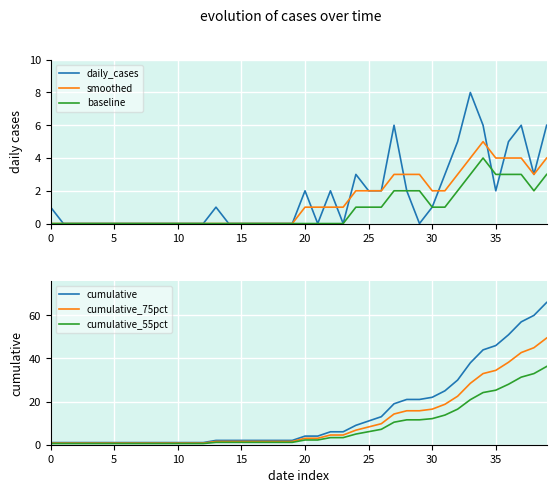

True or false: cumulative_55pct and cumulative intersect in this chart.

False